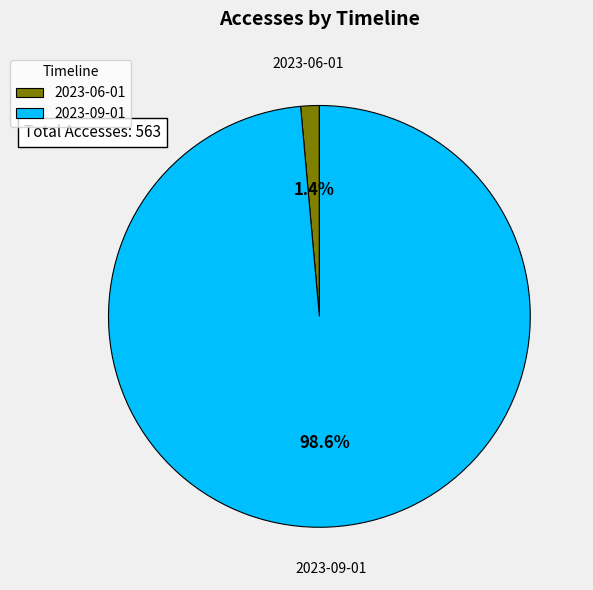

To the nearest percent, what is the difference between the largest and smallest slice percentages?

97%